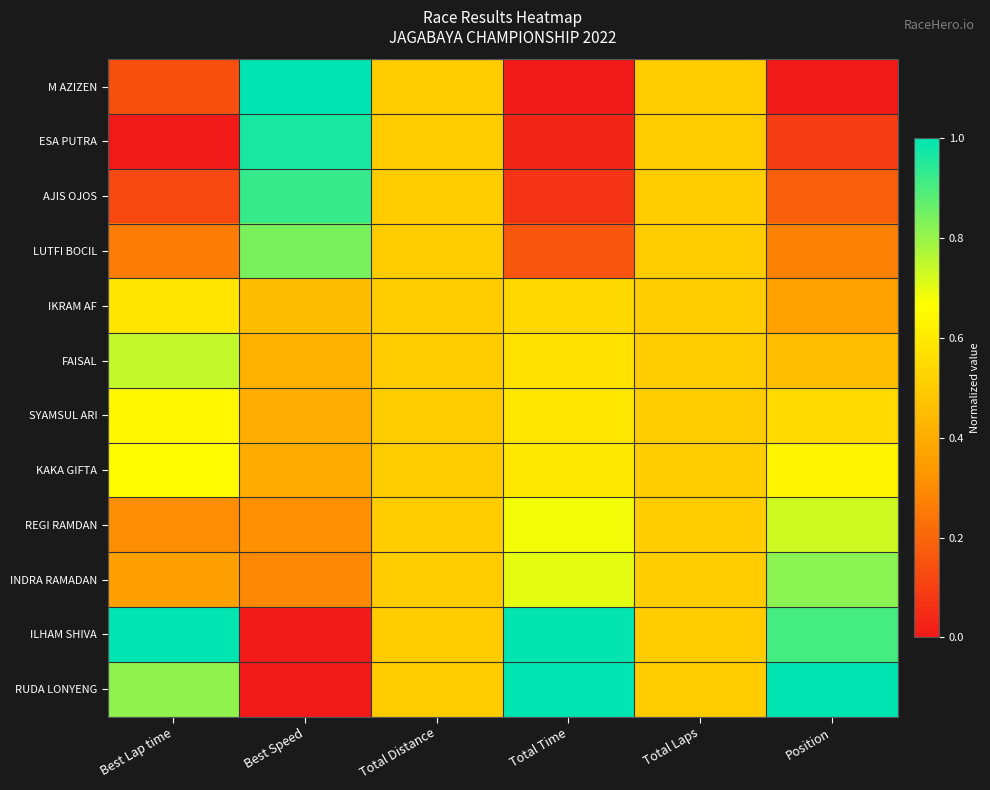

What is the difference between the highest and lowest values at Best Lap time?

1.0